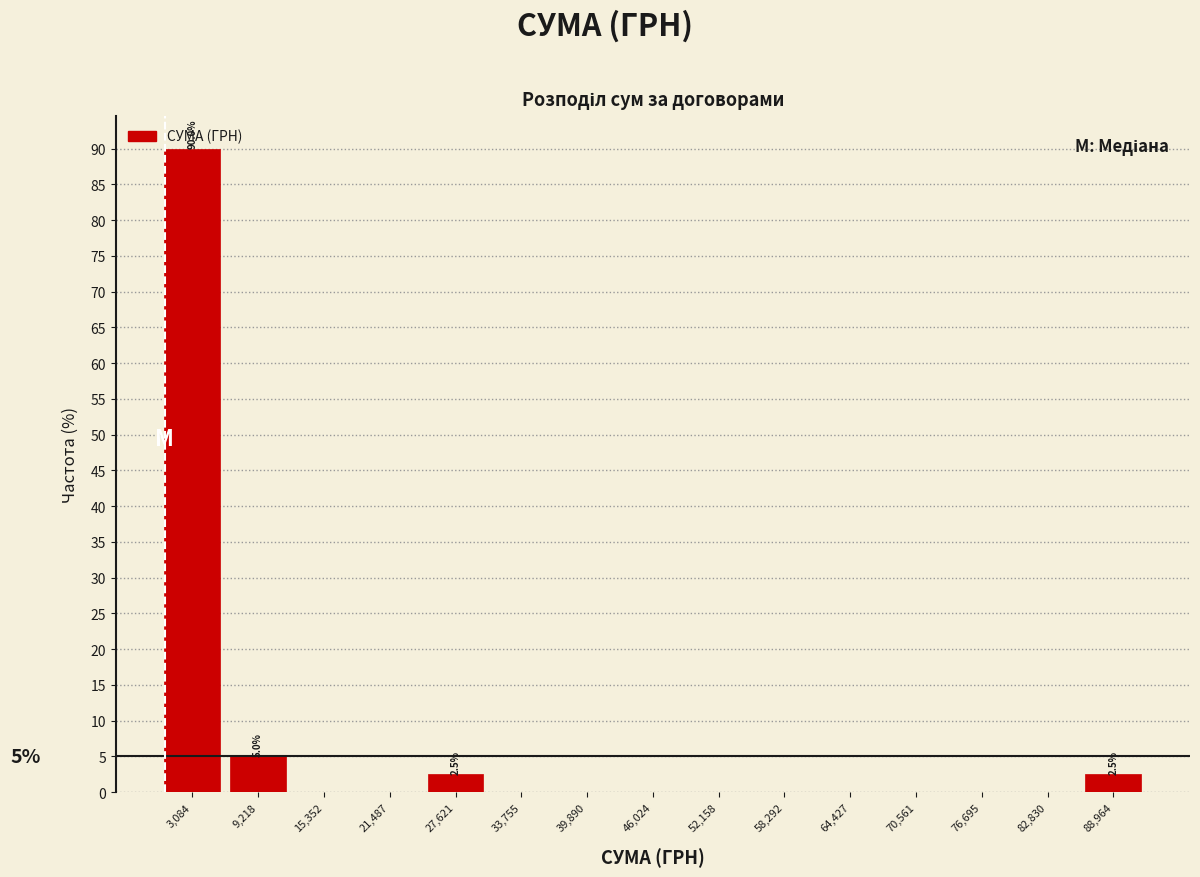

Over which range of the x-axis is the bar tallest?

0 to 6000